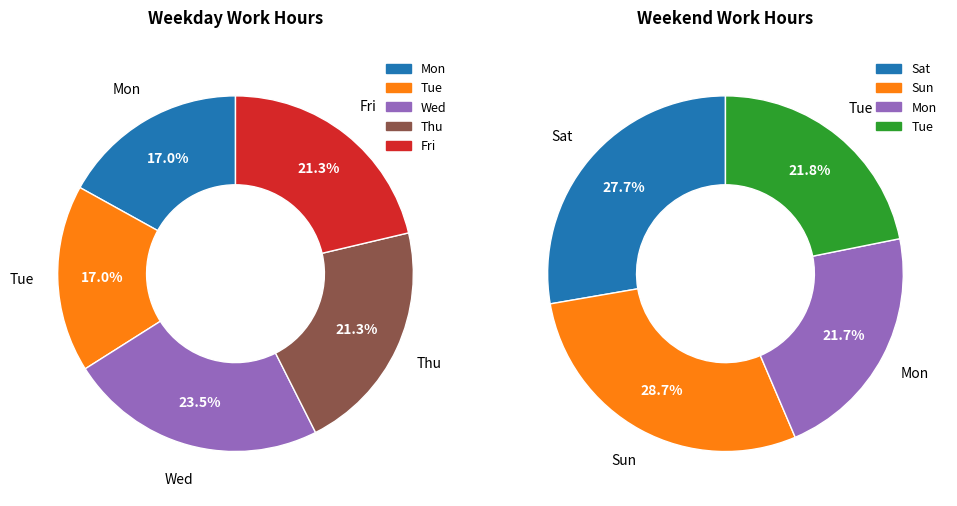

Does any single category account for the majority?

No